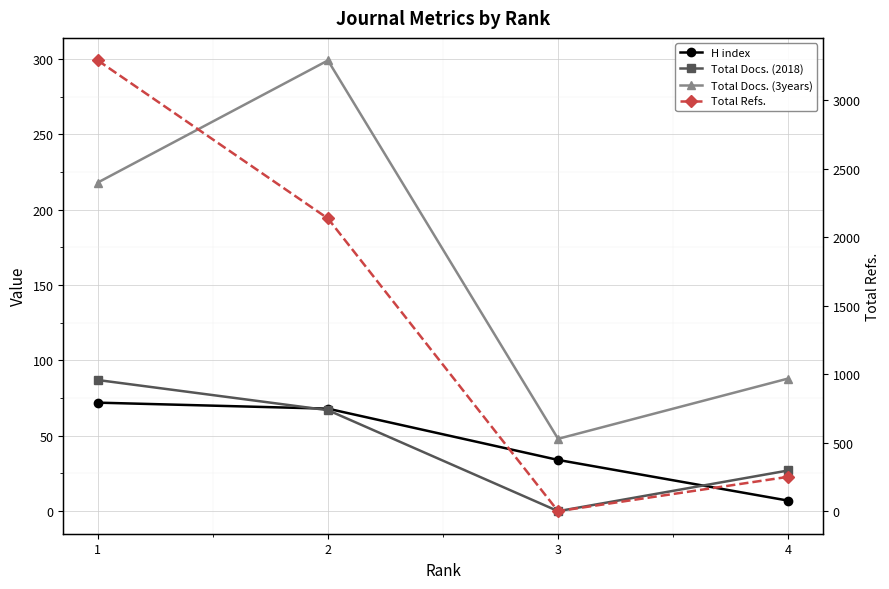

Is it true that Total Docs. (3years) equals 48 at 3?

True